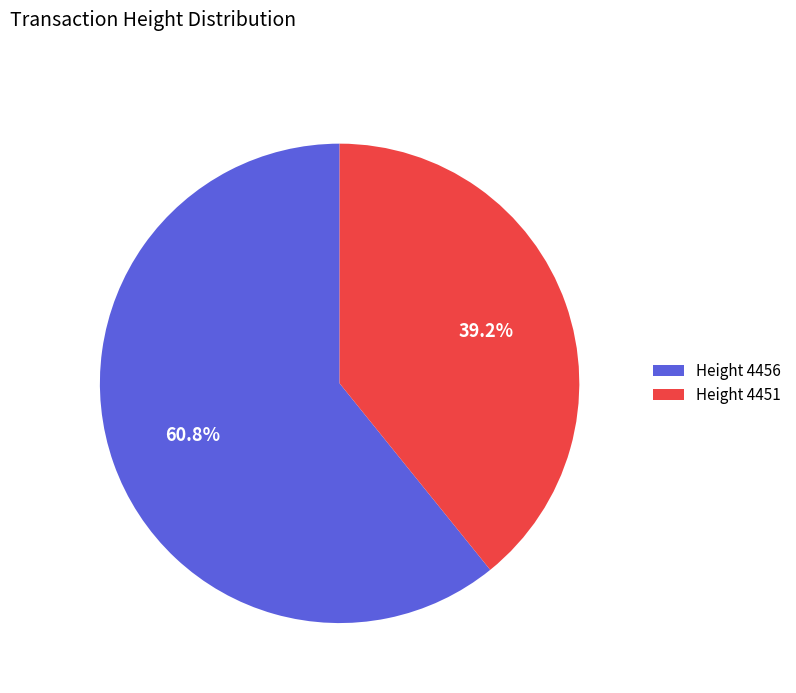

How many slices are in this pie chart?

2